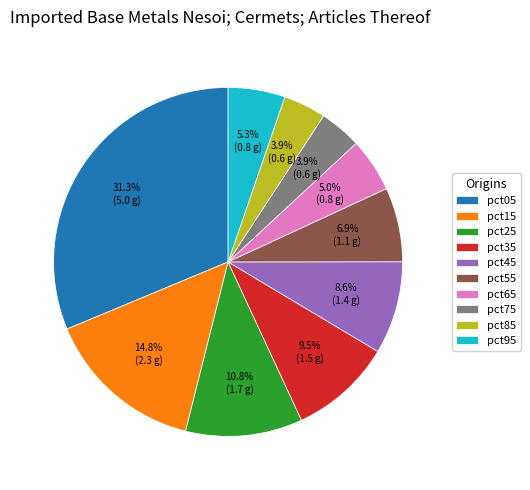

Which slice is the largest?

pct05